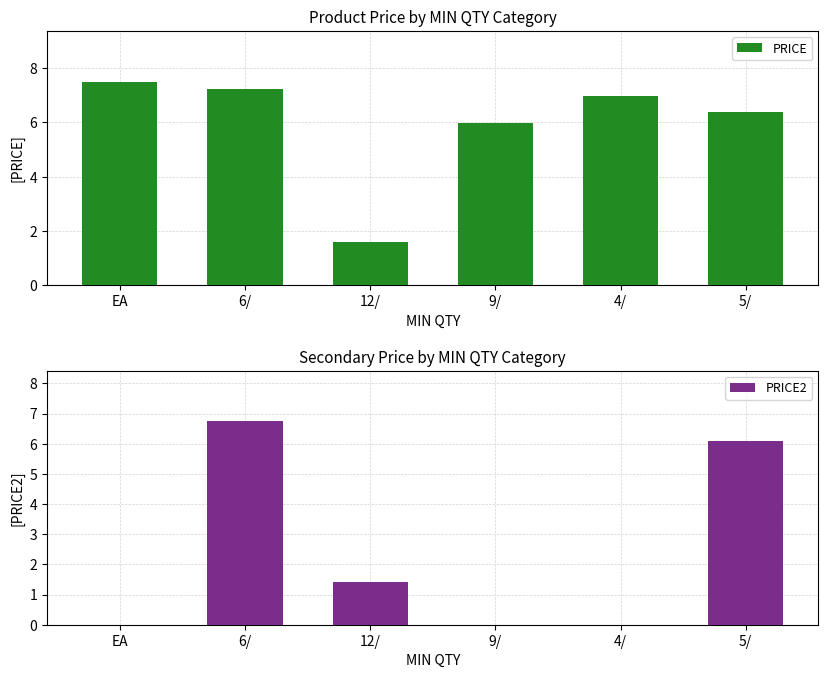

List the series in order of their overall mean, lowest first.

PRICE2, PRICE